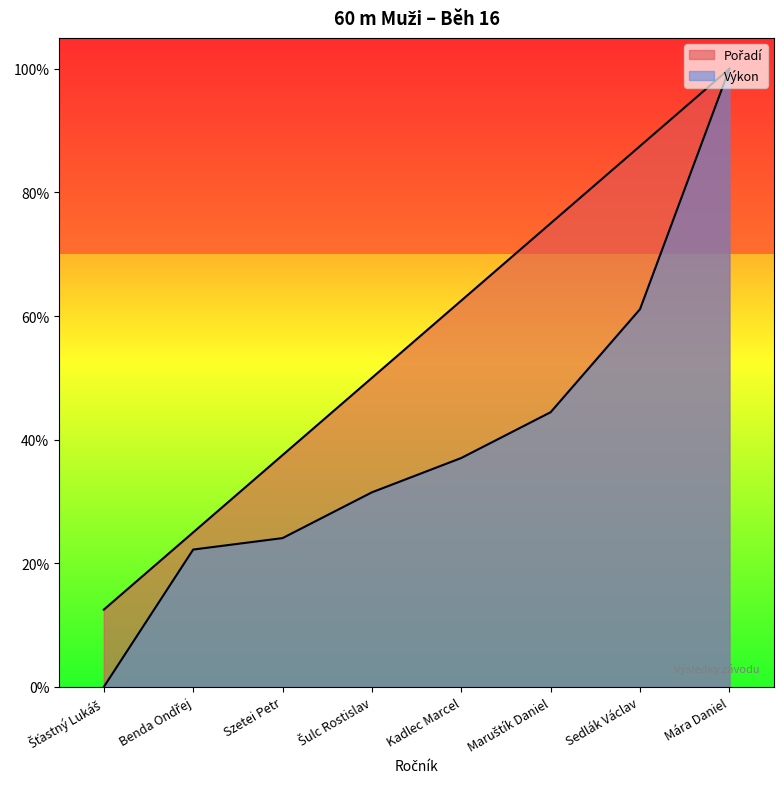

Rank the series at Kadlec Marcel from highest to lowest value.

Pořadí, Výkon